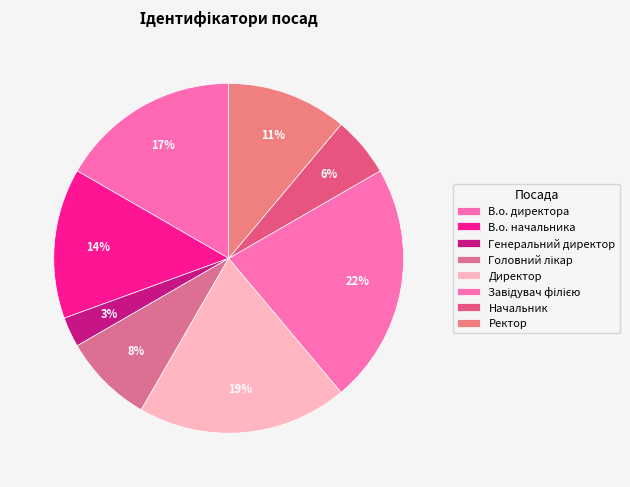

Rank the categories by value from lowest to highest.

Генеральний директор, Начальник, Головний лікар, Ректор, В.о. начальника, В.о. директора, Директор, Завідувач філією